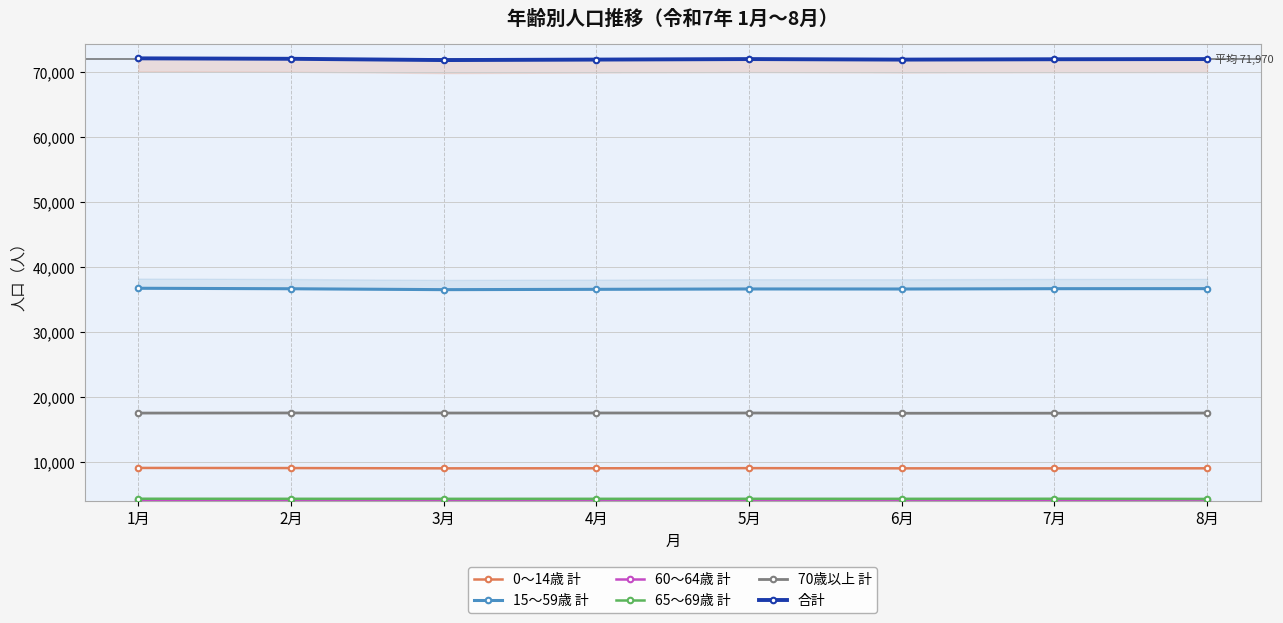

What is the greatest value displayed?

72105